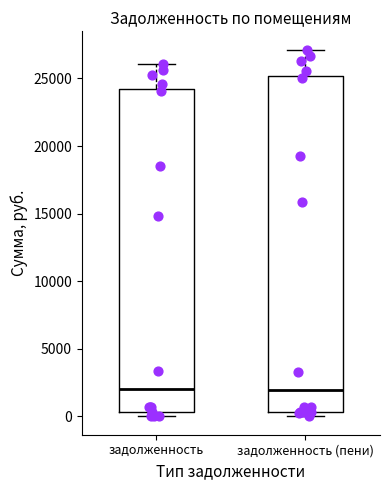

Comparing the boxes themselves (not the whiskers), which one is the tallest?

задолженность (пени)